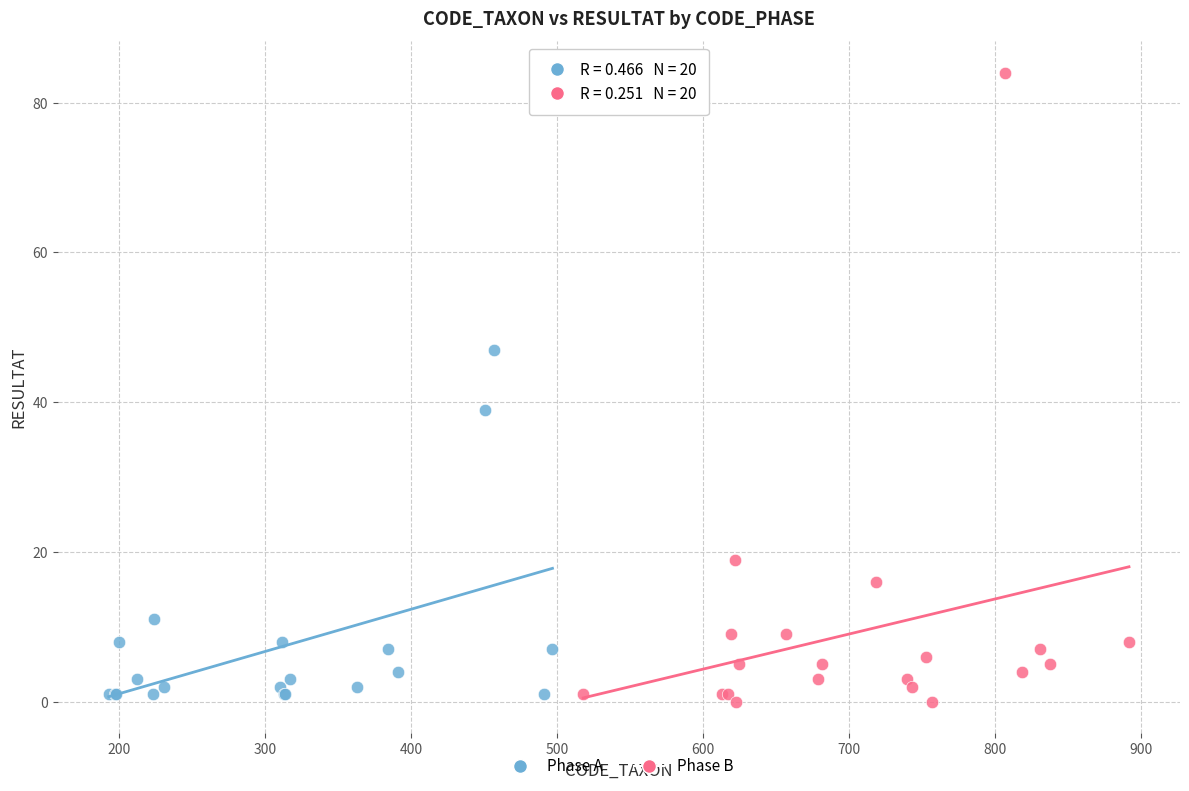

Which series contains the highest Y value?

Phase B